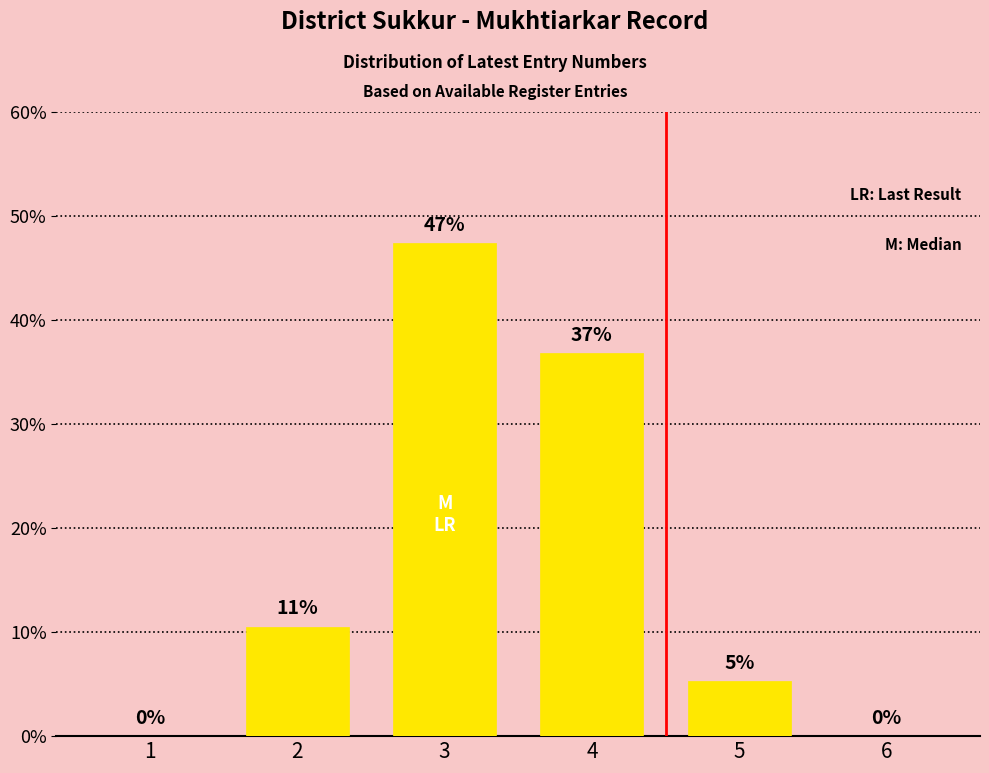

At which category does the chart reach its peak across all series?

3